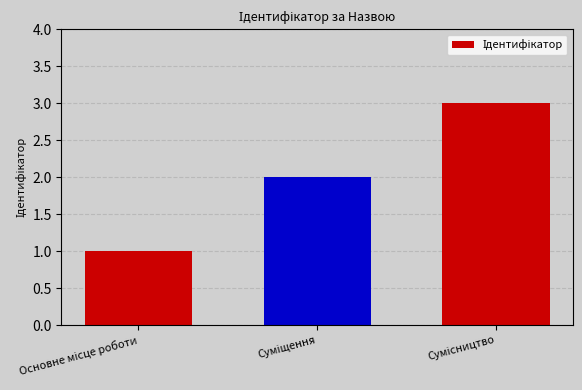

What is the greatest value displayed?

3